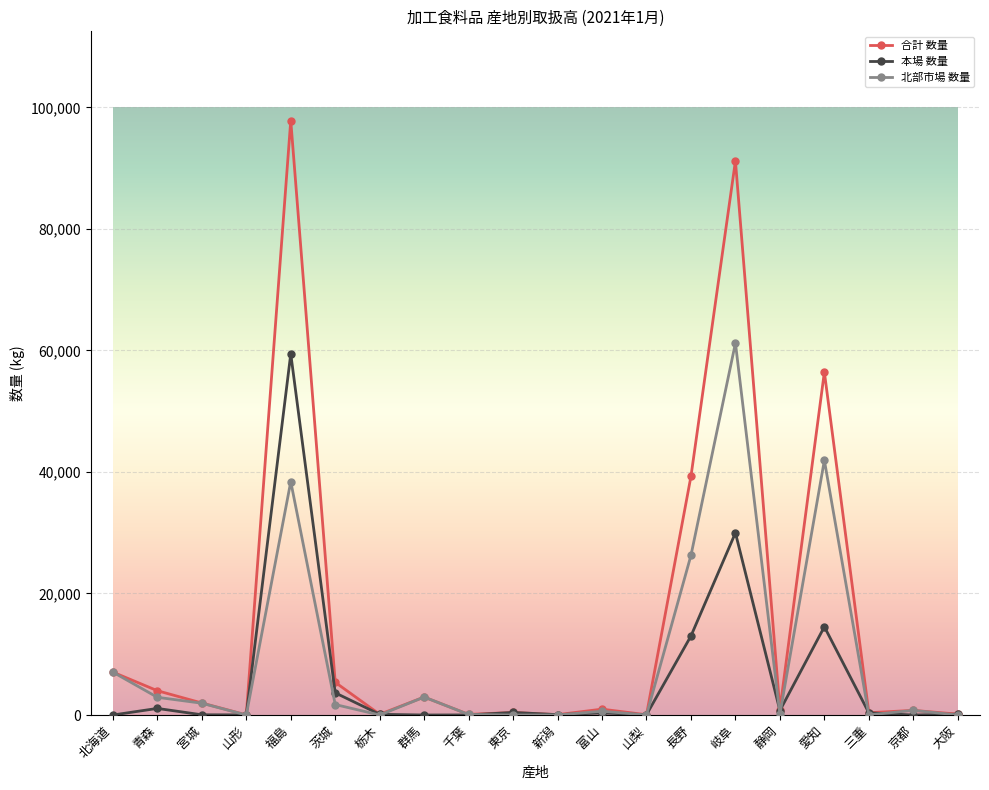

True or false: 本場 数量 has more than 1 interior local peaks.

True